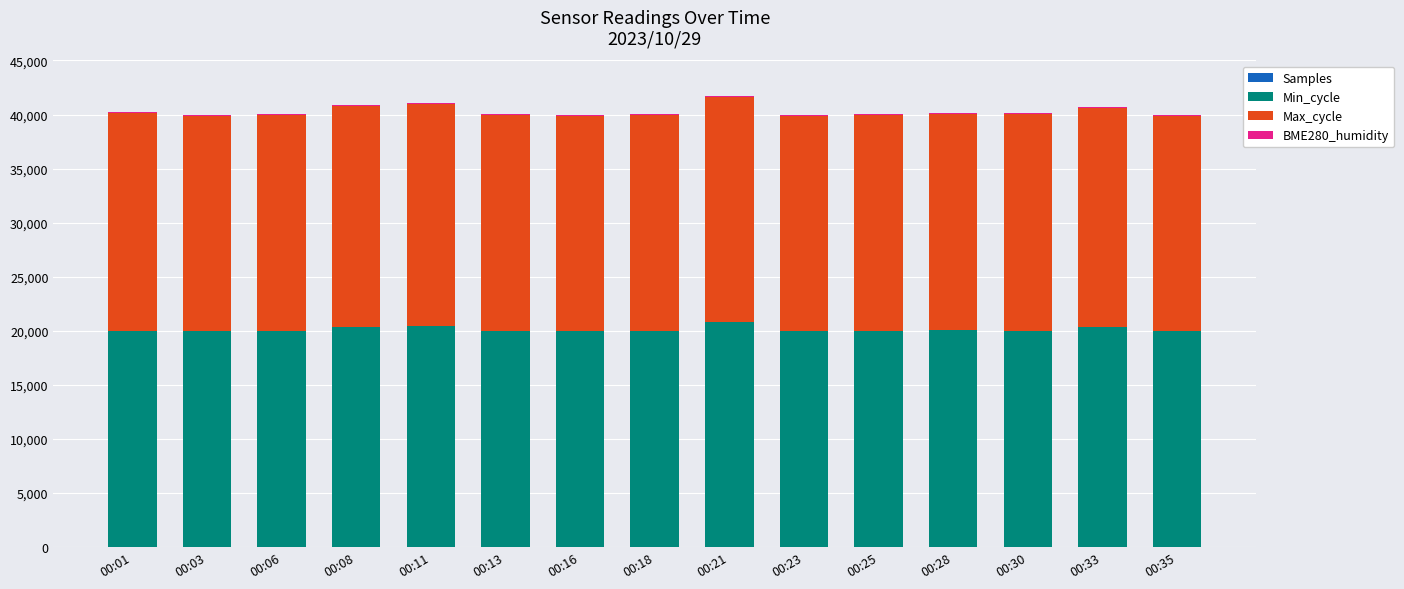

Are the bars horizontal?

No